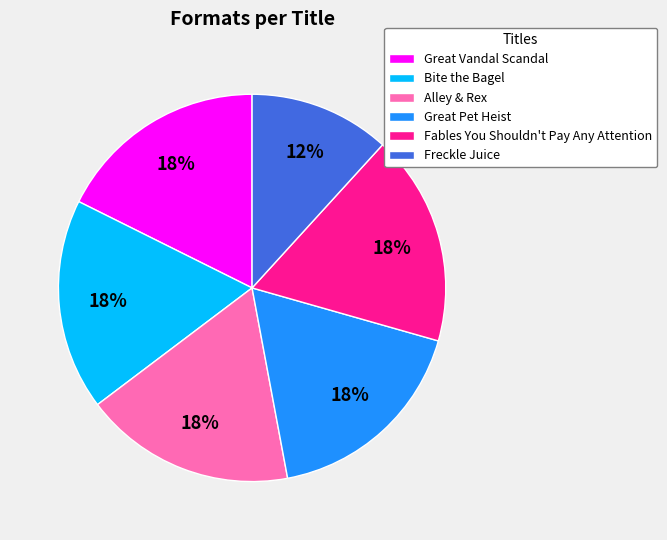

To the nearest percent, what portion does Freckle Juice represent?

12%